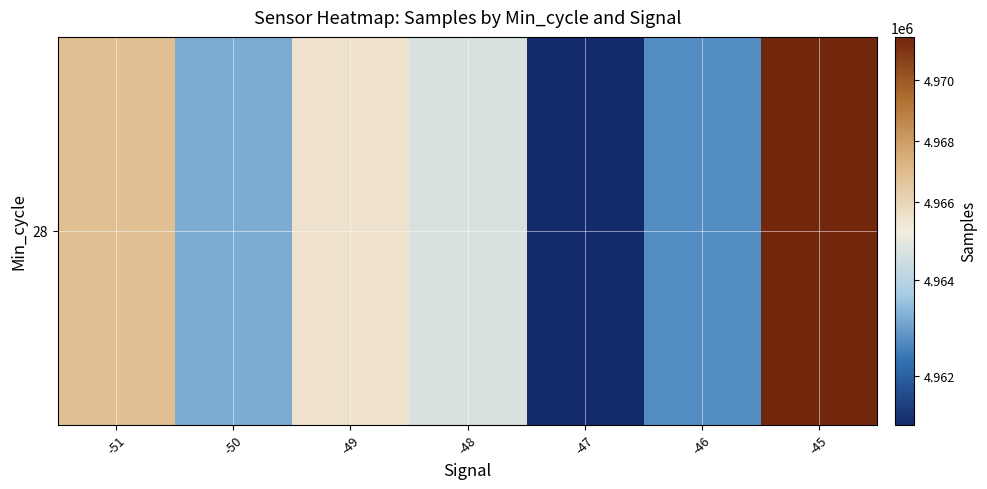

The value at -47 is 4960980.8. True or false?

True